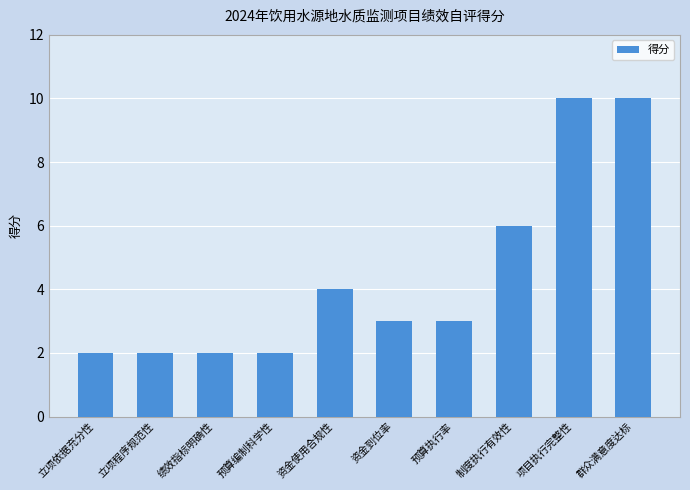

How many distinct data groups are displayed?

1